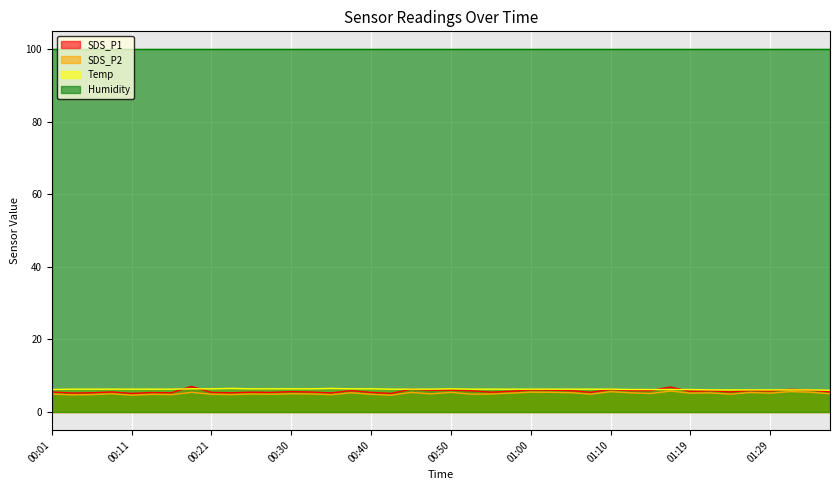

How many Temp values are between 6 and 7?

40